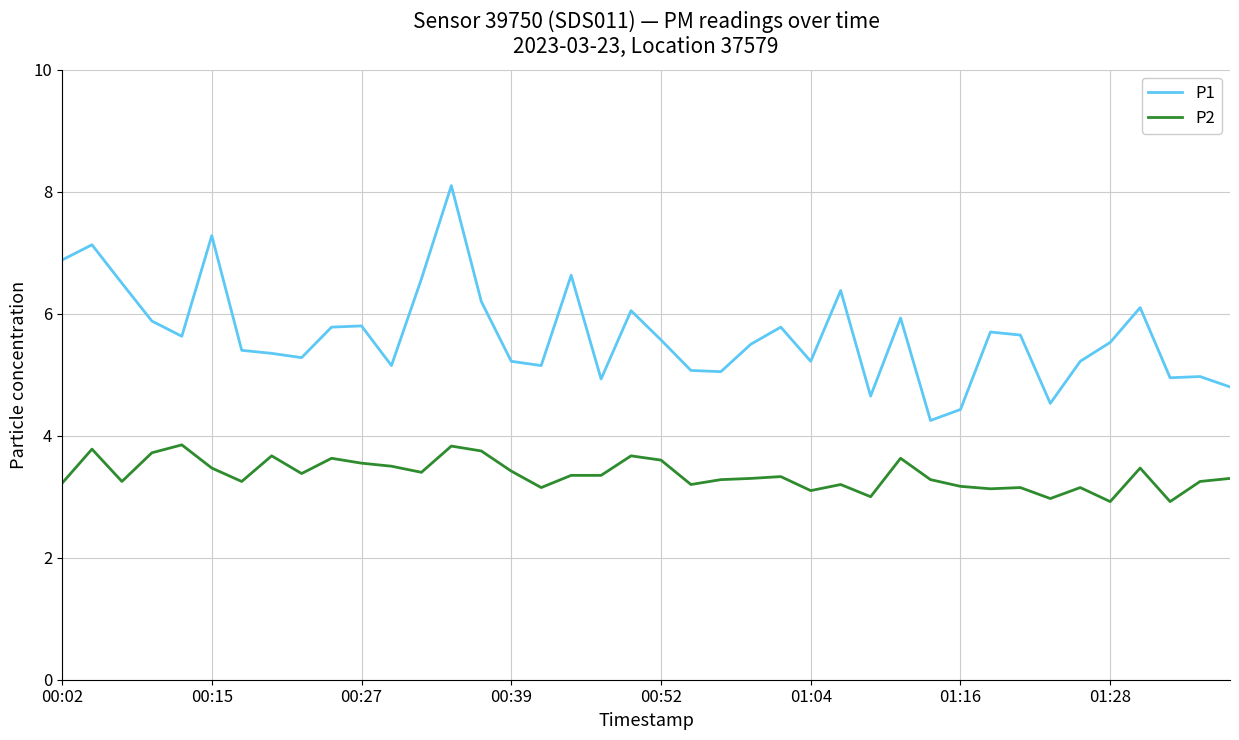

True or false: P2 and P1 intersect in this chart.

False